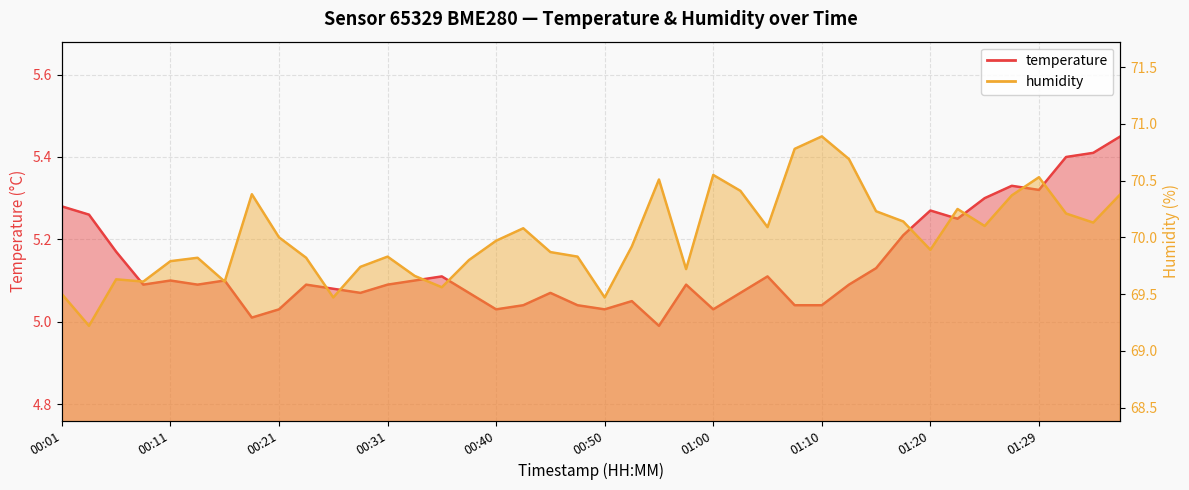

What are all the series names shown in the legend?

temperature, humidity